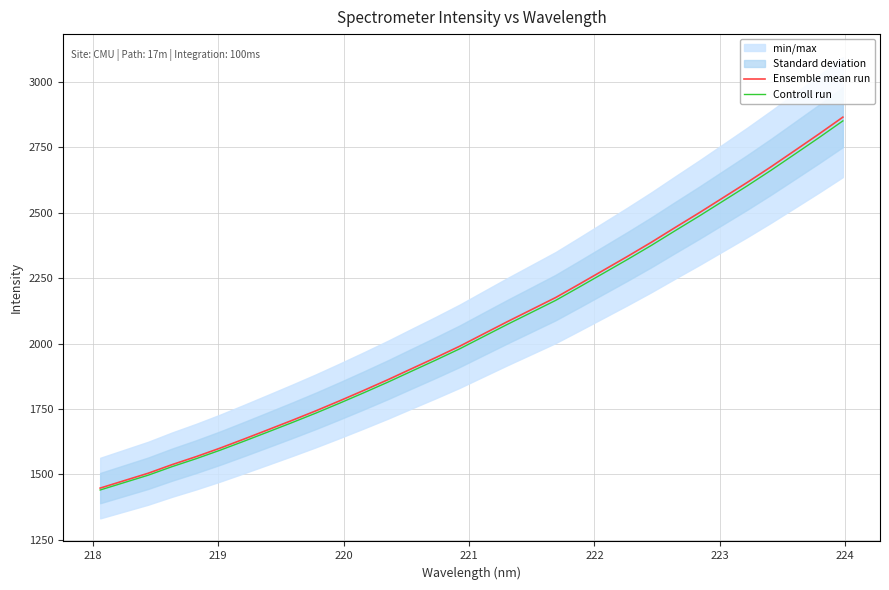

How many data points in Controll run are less than 2026?

16